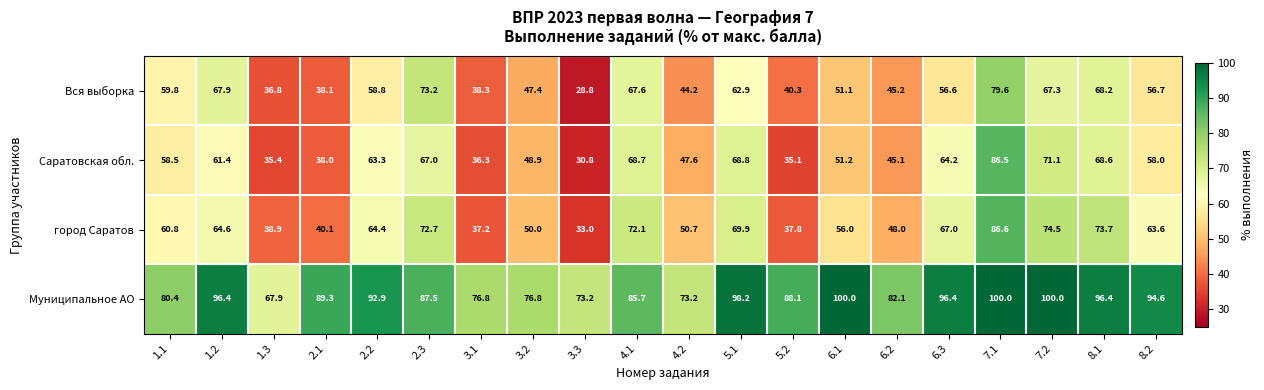

The value of Вся выборка at 5.2 is 70.4. True or false?

False